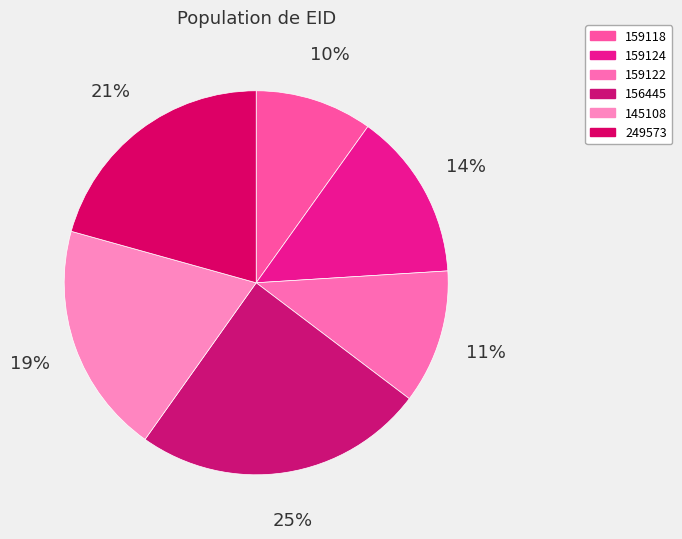

Is it true that 145108 is 19% of the pie?

True